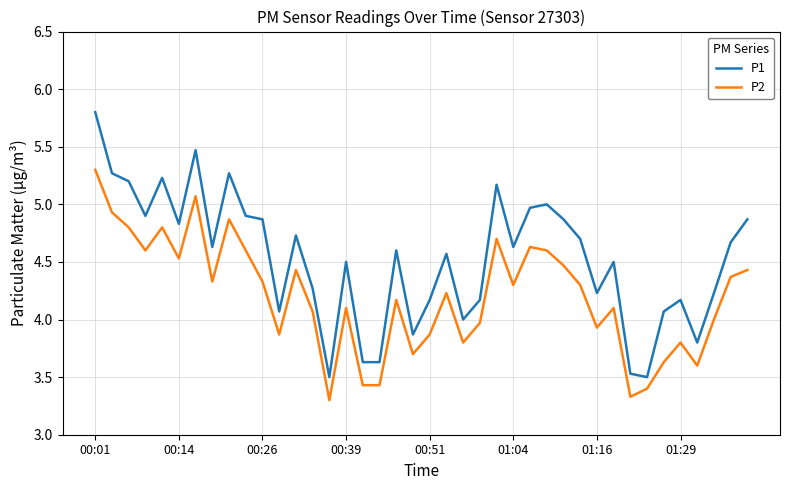

Reading left to right, what are all the values shown in this chart?

P1: 5.8	5.3	5.2	4.9	5.2	4.8	5.5	4.6	5.3	4.9	4.9	4.1	4.7	4.3	3.5	4.5	3.6	3.6	4.6	3.9	4.2	4.6	4.0	4.2	5.2	4.6	5.0	5.0	4.9	4.7	4.2	4.5	3.5	3.5	4.1	4.2	3.8	4.2	4.7	4.9
P2: 5.3	4.9	4.8	4.6	4.8	4.5	5.1	4.3	4.9	4.6	4.3	3.9	4.4	4.1	3.3	4.1	3.4	3.4	4.2	3.7	3.9	4.2	3.8	4.0	4.7	4.3	4.6	4.6	4.5	4.3	3.9	4.1	3.3	3.4	3.6	3.8	3.6	4.0	4.4	4.4